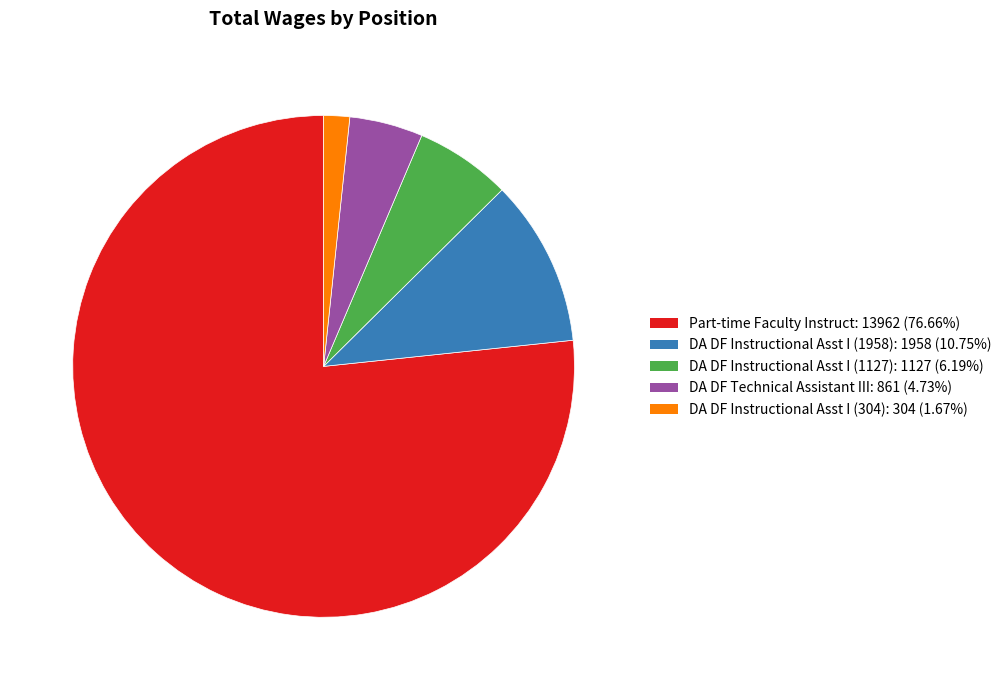

Is the sum of DA DF Instructional Asst I (304) and DA DF Technical Assistant III greater than half?

No